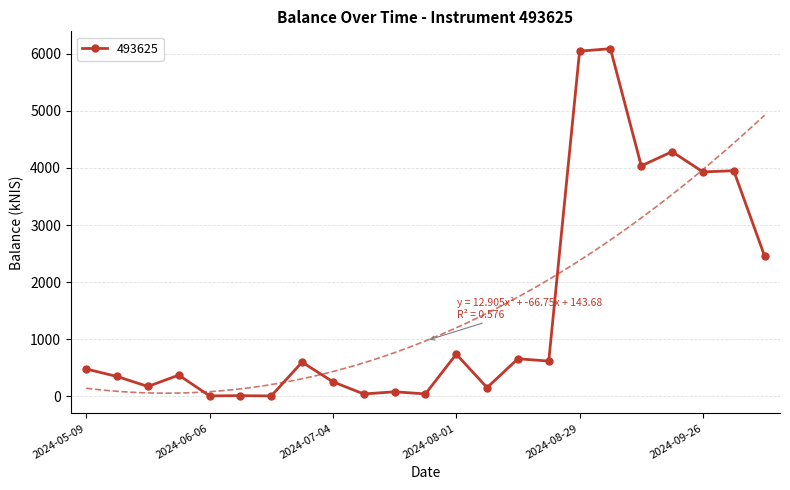

At which category does the chart reach its minimum across all series?

2024-06-20